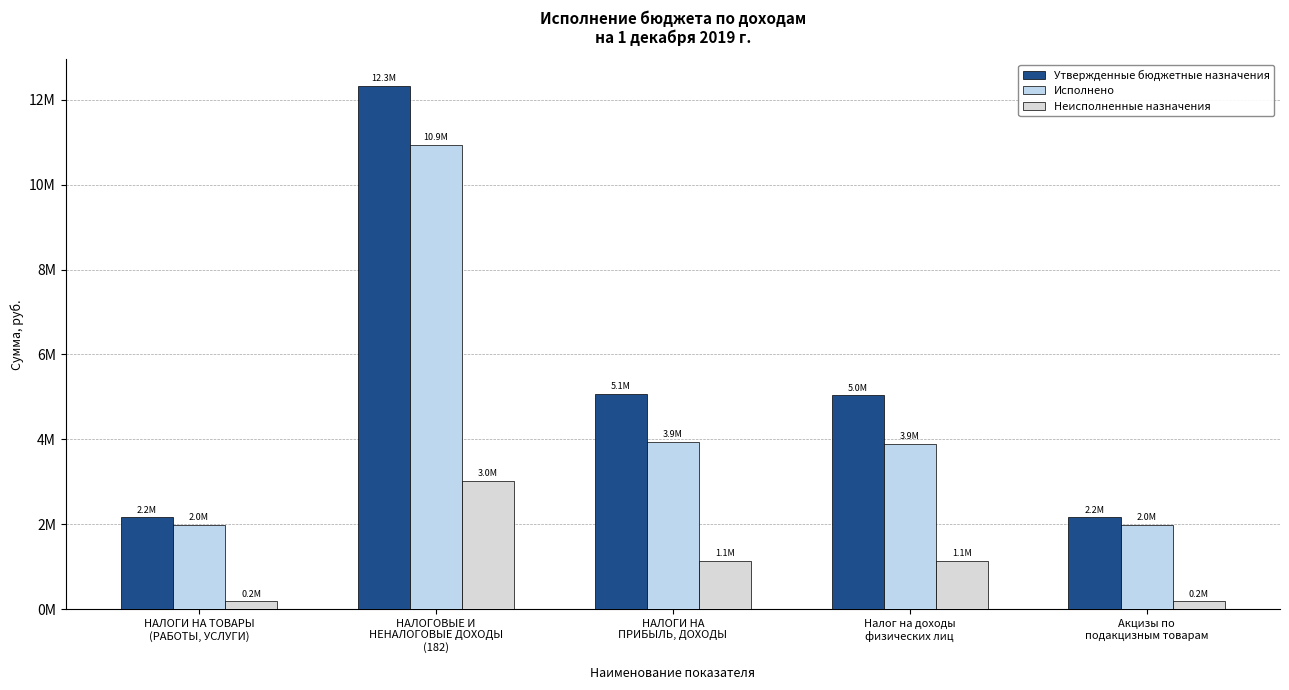

At which category is the sum across all series the highest?

НАЛОГОВЫЕ И
НЕНАЛОГОВЫЕ ДОХОДЫ
(182)